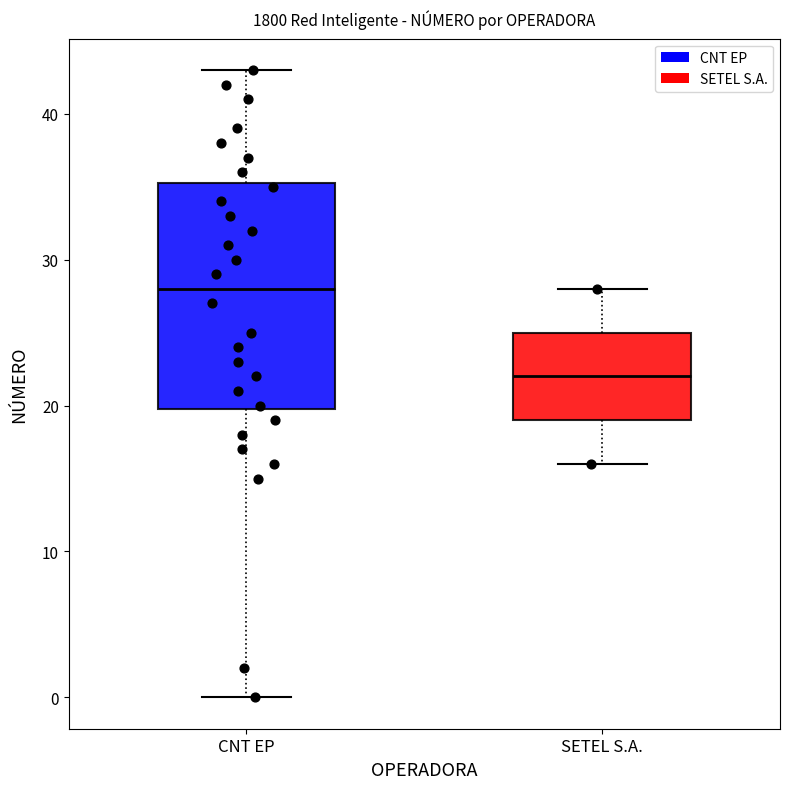

Which box's median line is the lowest?

SETEL S.A.